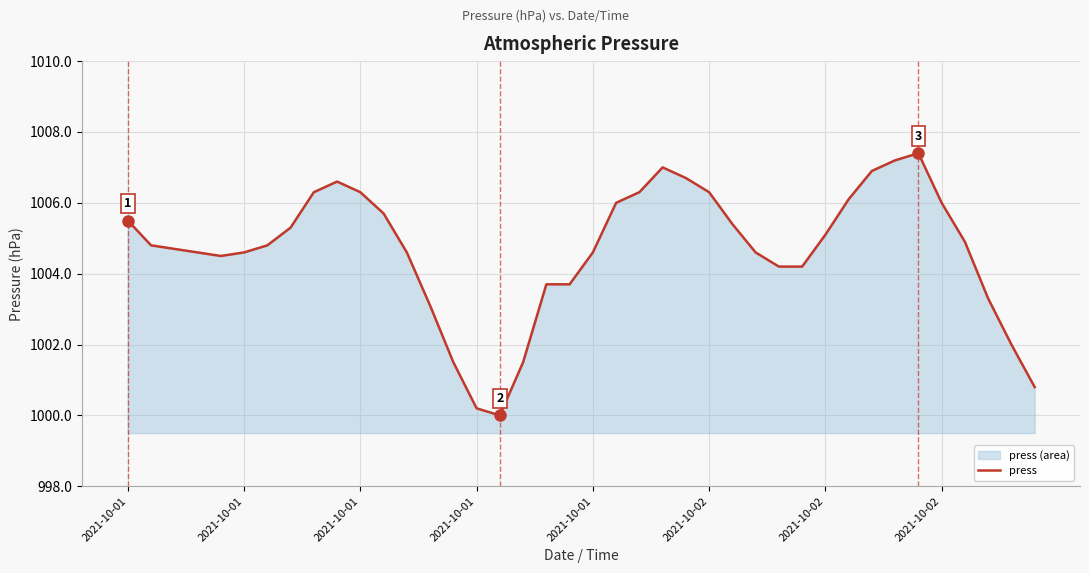

How many points are higher than both their immediate neighbors (excluding endpoints)?

3